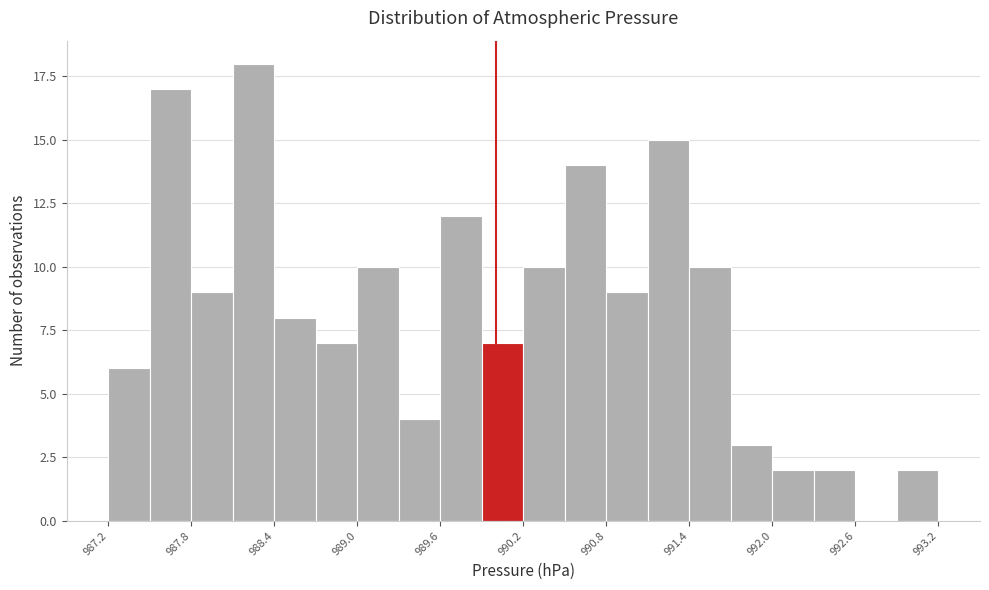

Read against the x-axis, roughly where is the centre of the tallest bar?

988.3